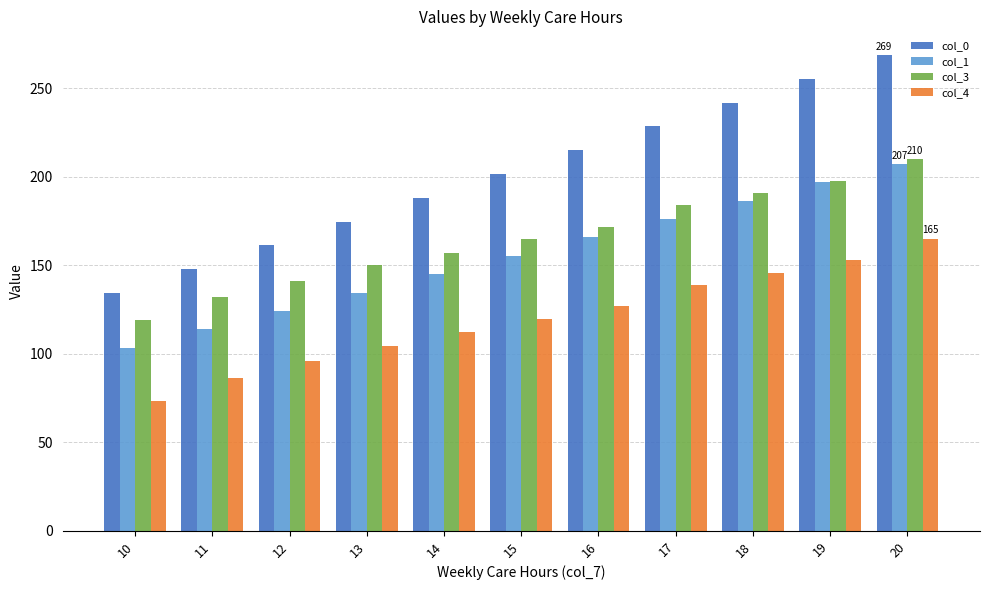

At 18, list the series in order from largest to smallest.

col_0, col_3, col_1, col_4